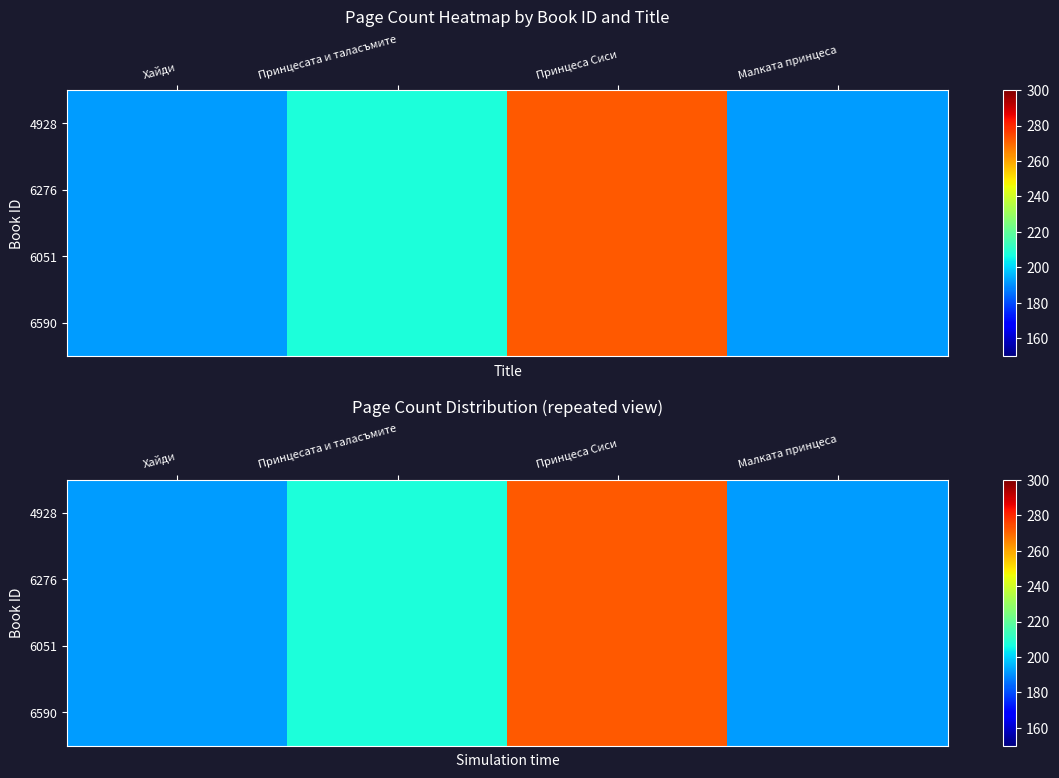

True or false: 6276 has a value of 192 at Хайди.

True